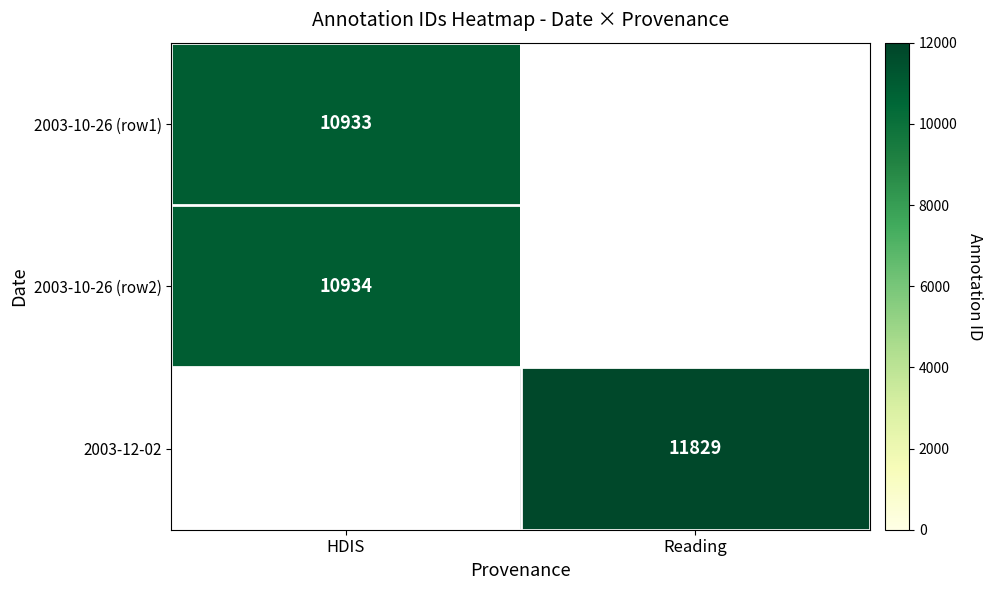

True or false: 2003-10-26 (row2) has a value of 15403 at HDIS.

False